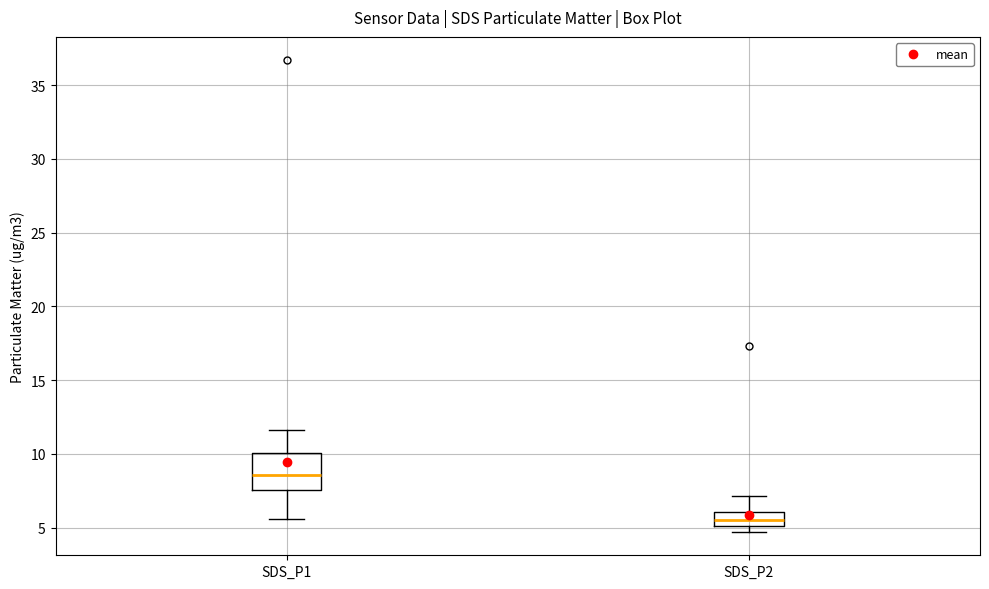

Which box is the tallest, from its lower edge to its upper edge?

SDS_P1